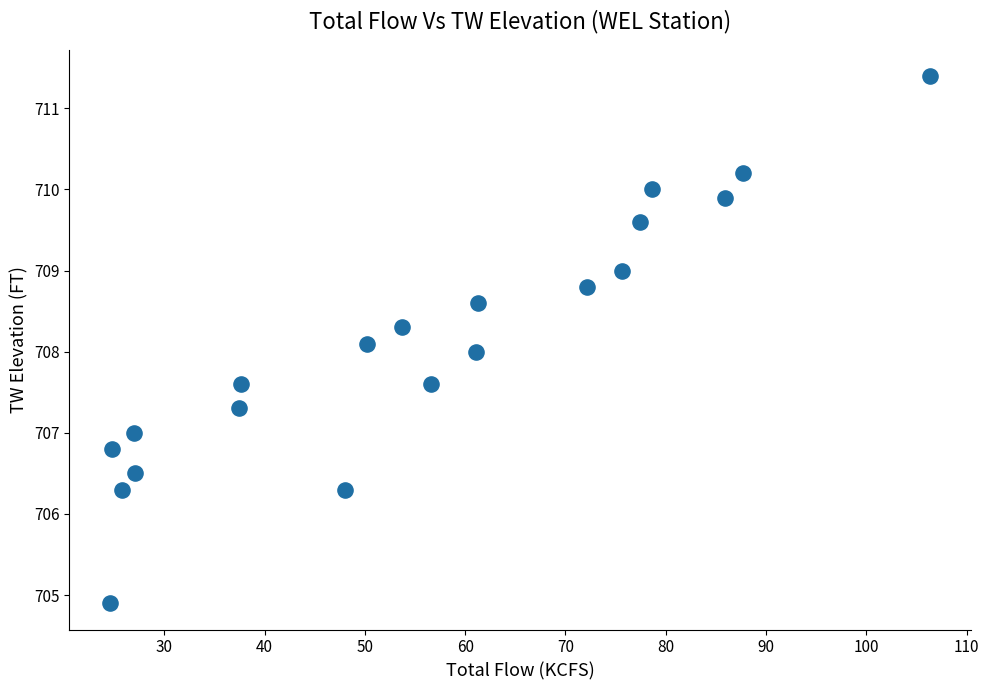

What is the range of Y values (max minus min)?

6.5